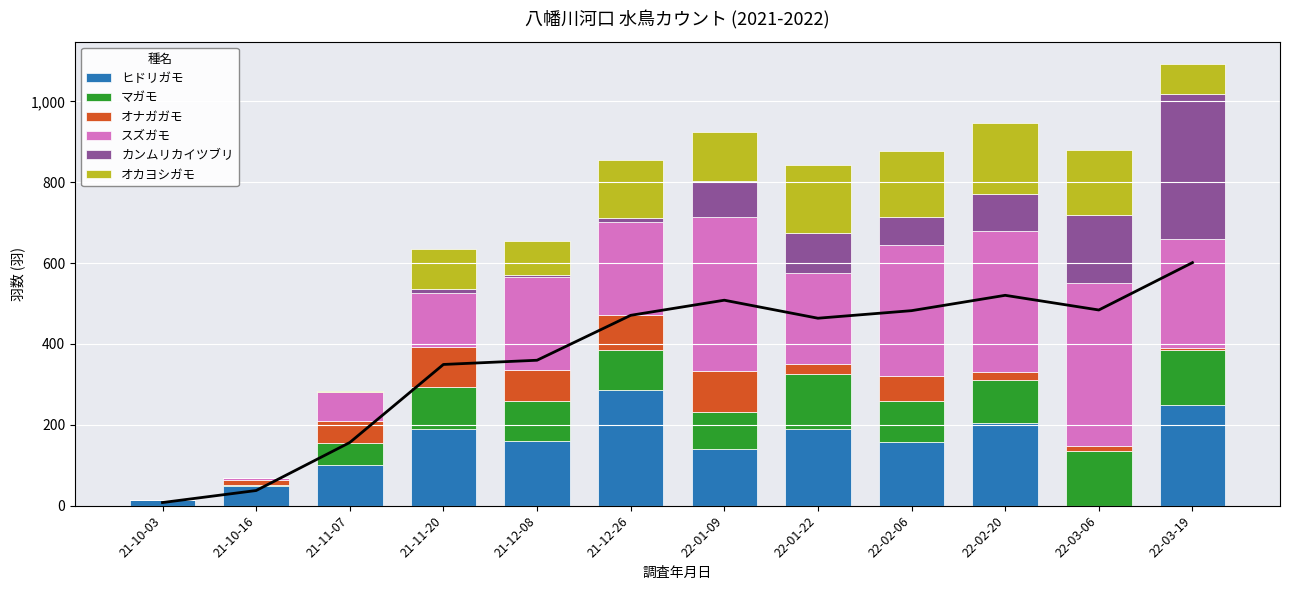

How many bars are there in each group?

6